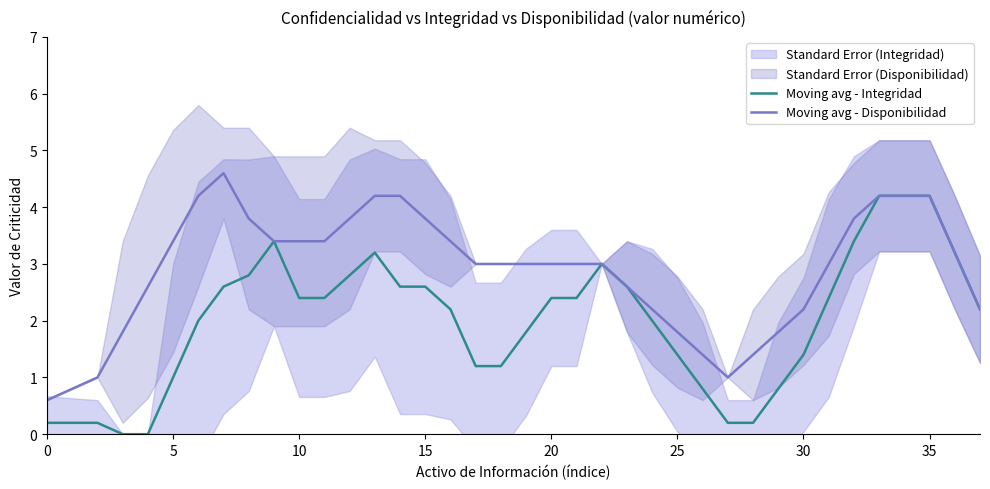

Rank the series by their maximum value, from highest to lowest.

Moving avg - Disponibilidad, Moving avg - Integridad